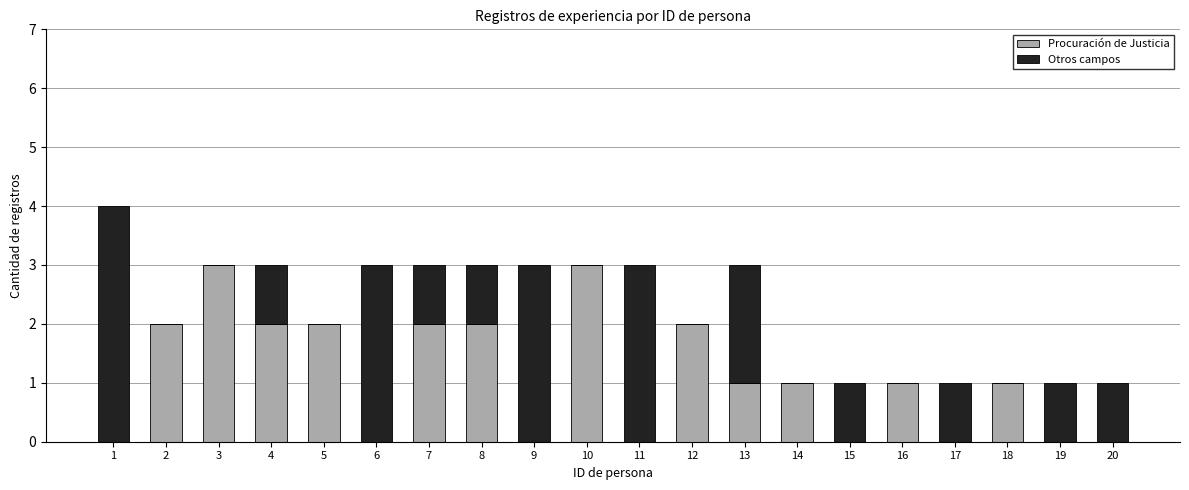

What is the sum of all Procuración de Justicia values?

22